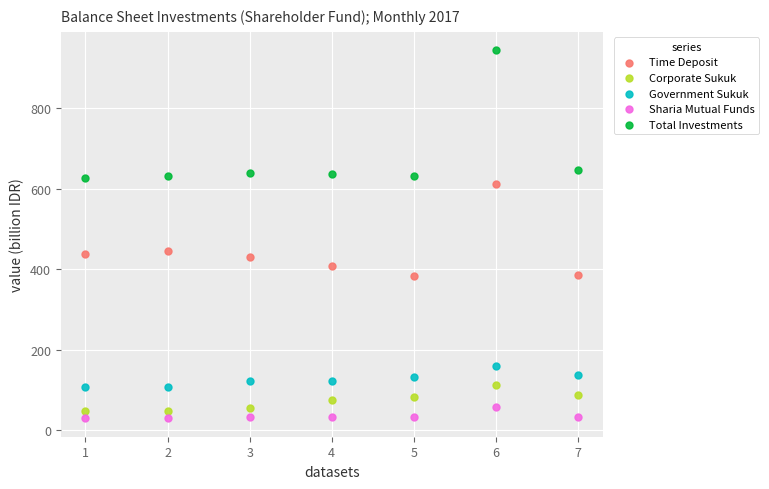

Which series reaches the maximum Y coordinate?

Total Investments